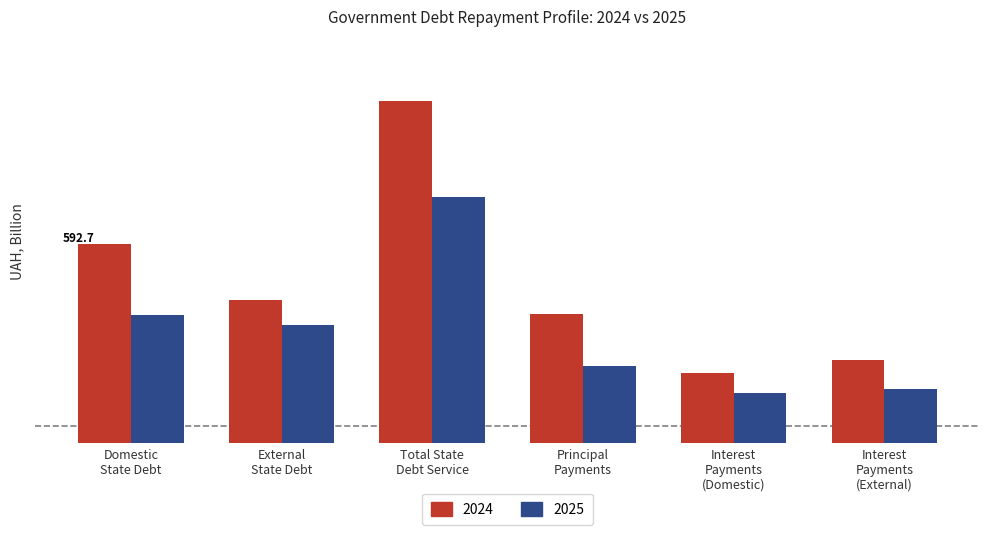

The 2025 series shows 429.8 at Total State
Debt Service. True or false?

False